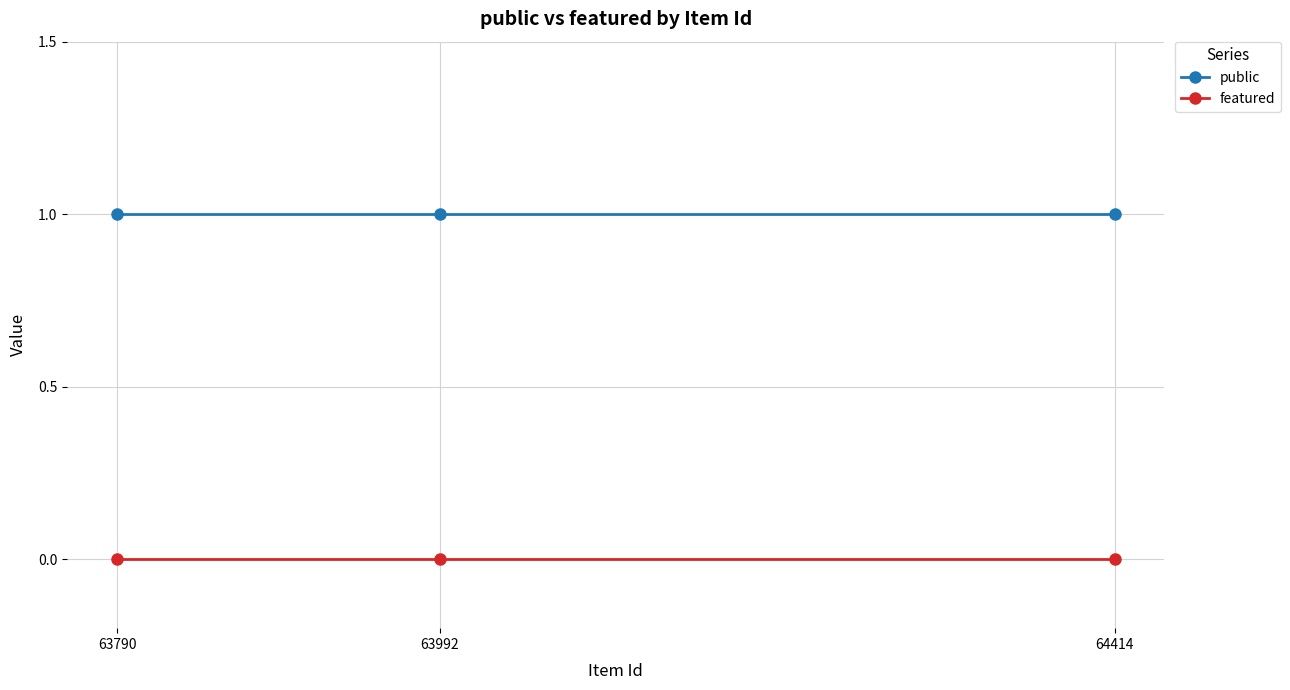

What is the sum of the public values at 64414 and 63790?

2